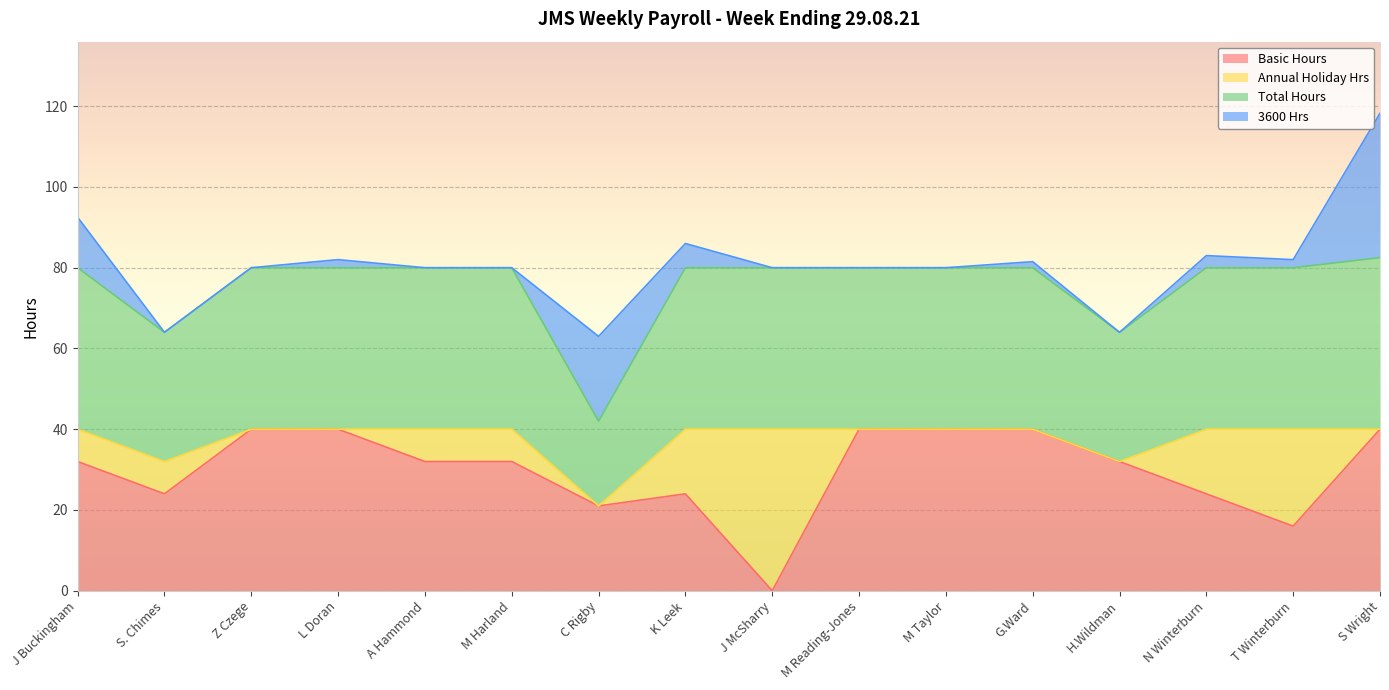

Which has a higher value, J McSharry or S. Chimes?

S. Chimes